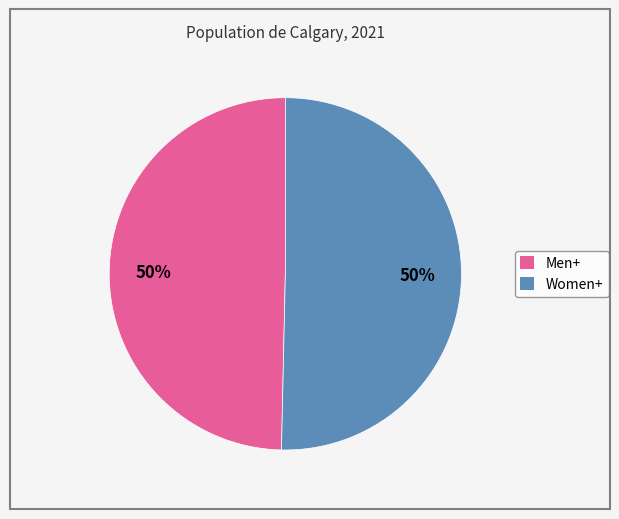

What is the ratio of the value at Men+ to the value at Women+?

1.0